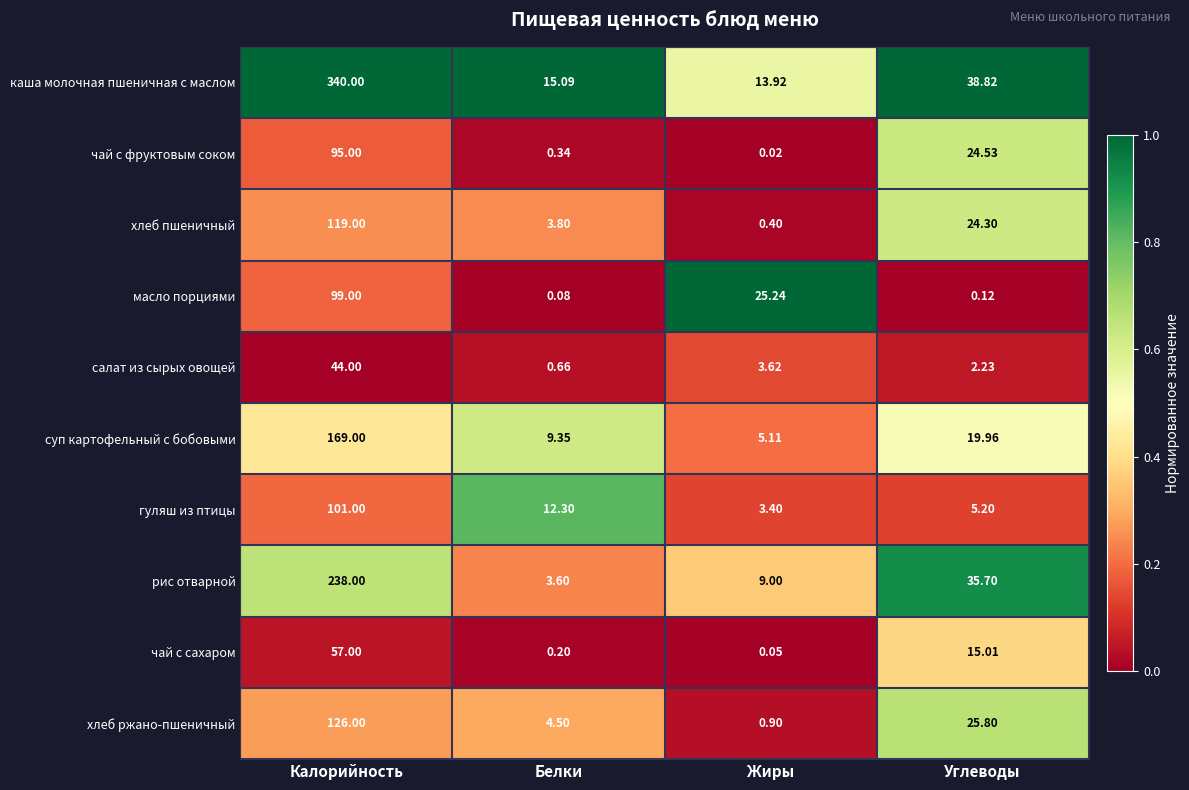

How many distinct data groups are displayed?

10